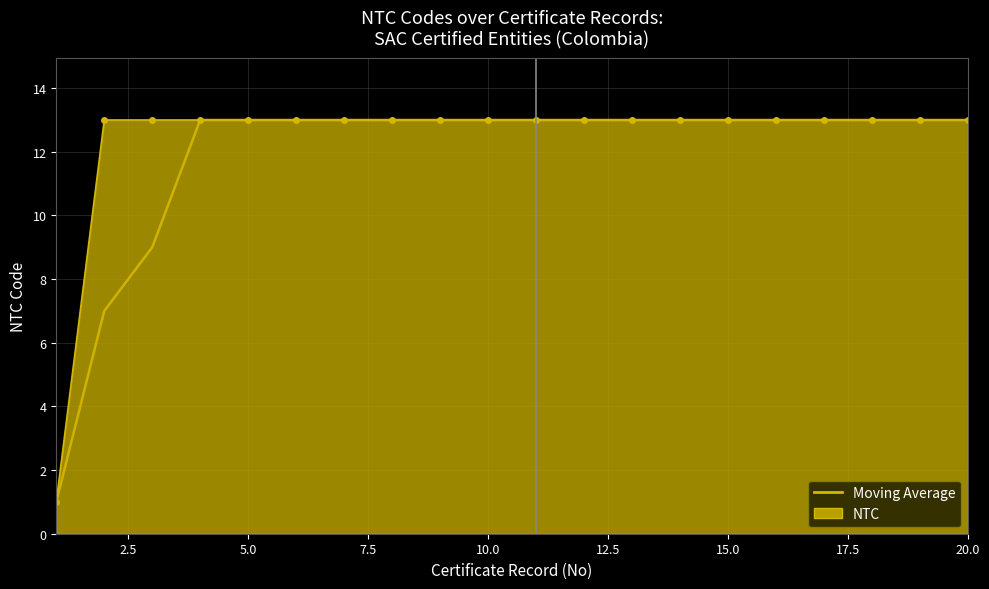

What is the greatest value displayed?

13